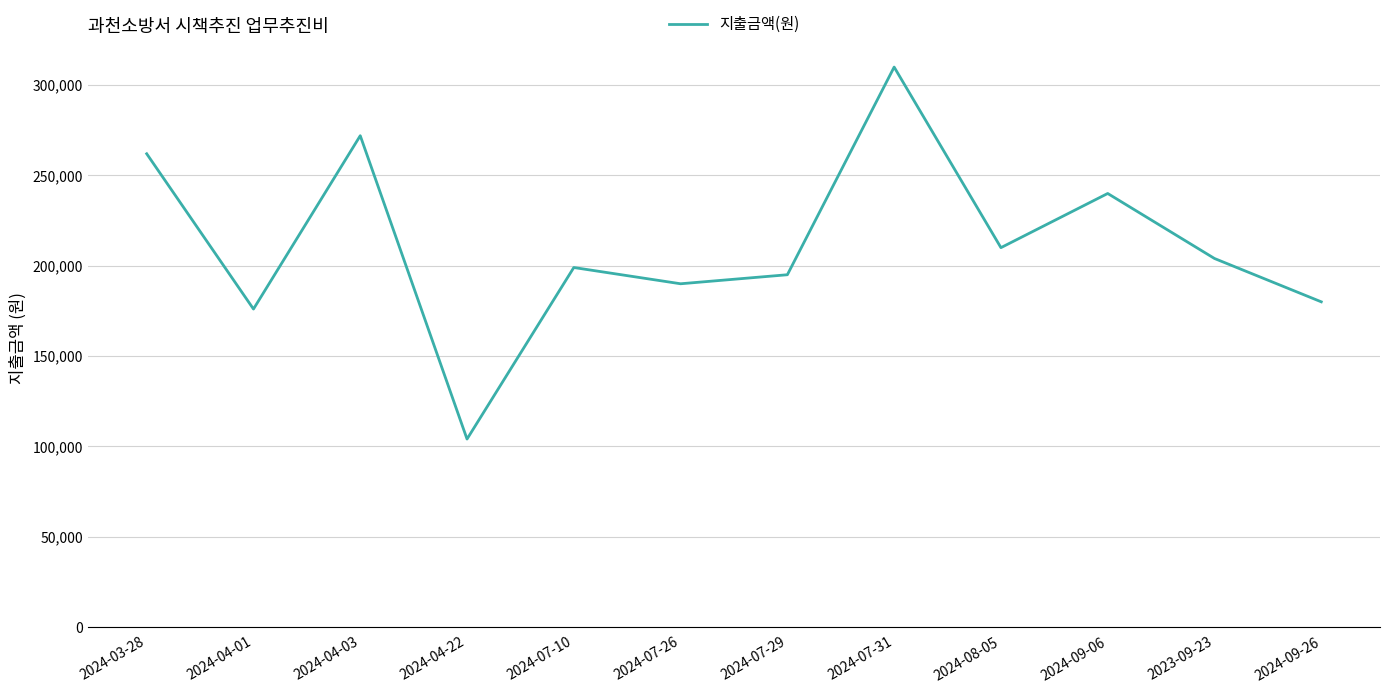

What is the approximate value at 2024-07-10, to the nearest 50?

199000